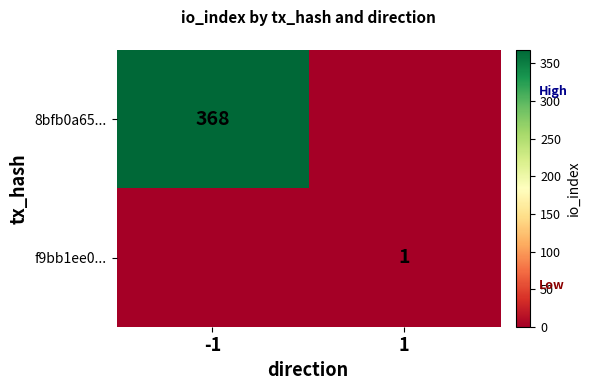

True or false: 8bfb0a65... has a value of 368 at -1.

True